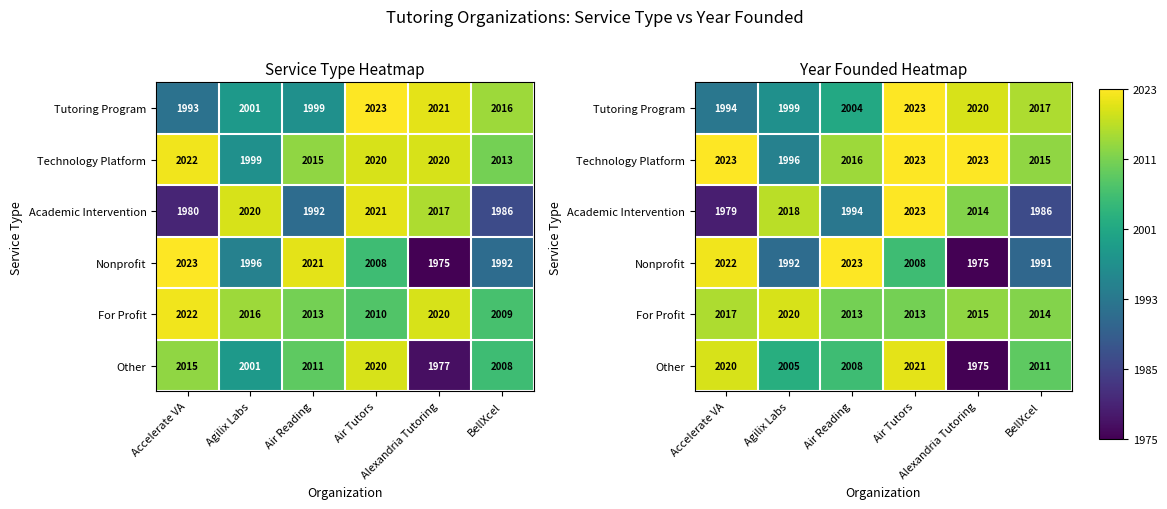

Which category has the lowest value across all series?

Alexandria Tutoring